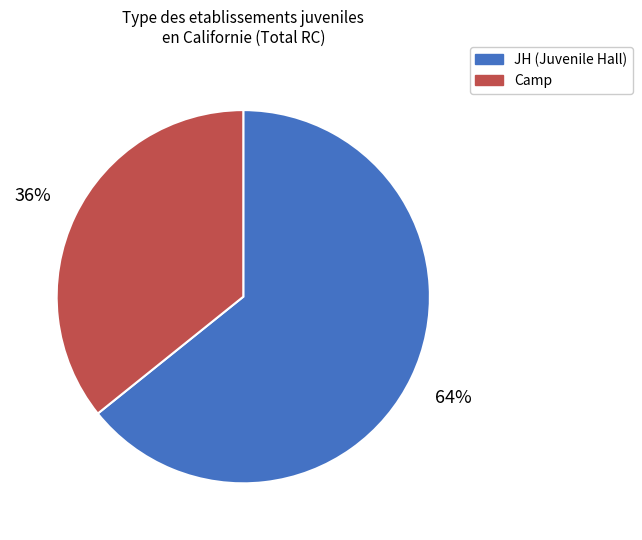

Combined, do JH and Camp account for over 50%?

Yes